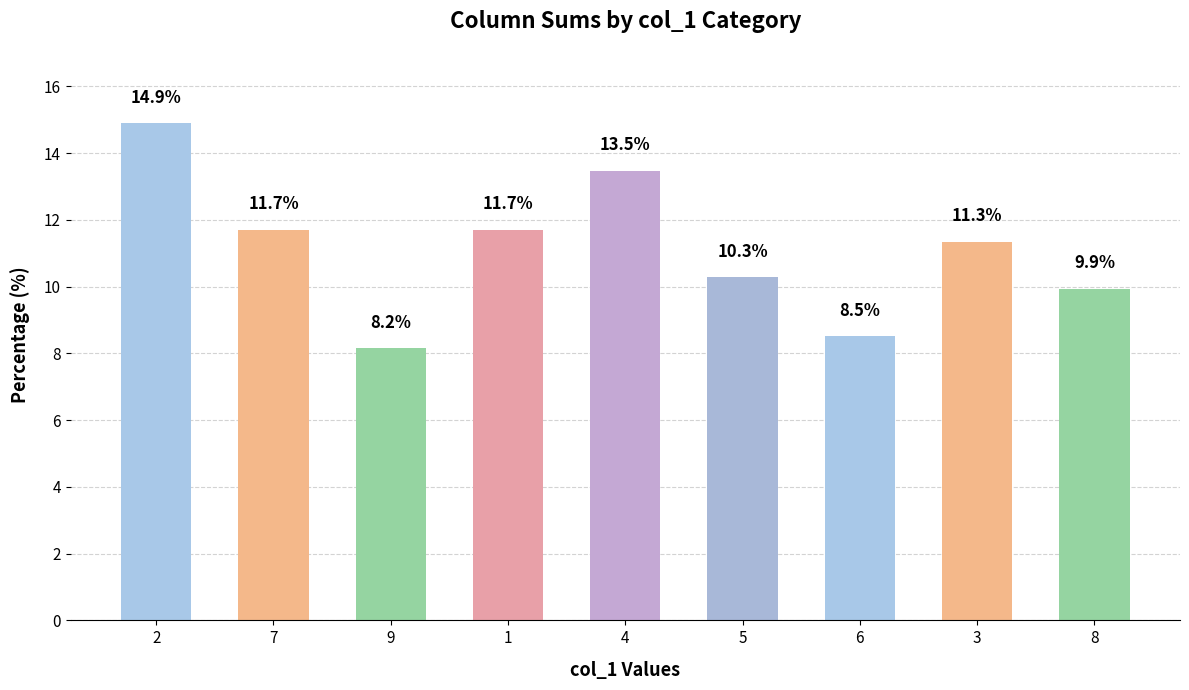

Reading left to right, extract all data points from this chart.

14.9	11.7	8.2	11.7	13.5	10.3	8.5	11.3	9.9